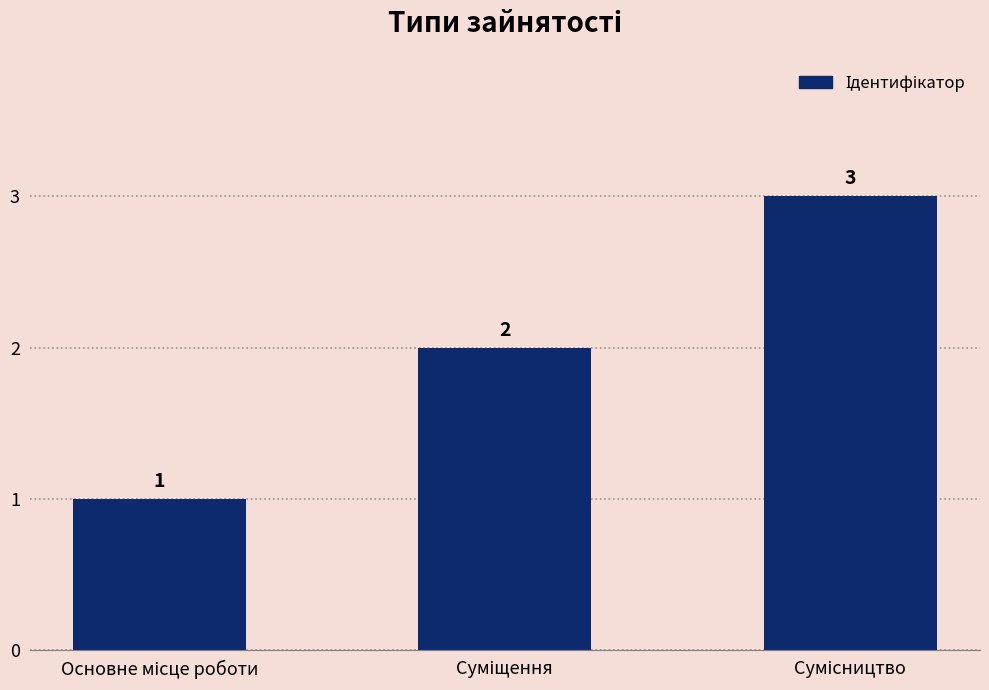

What is the difference between the second highest and minimum values?

1